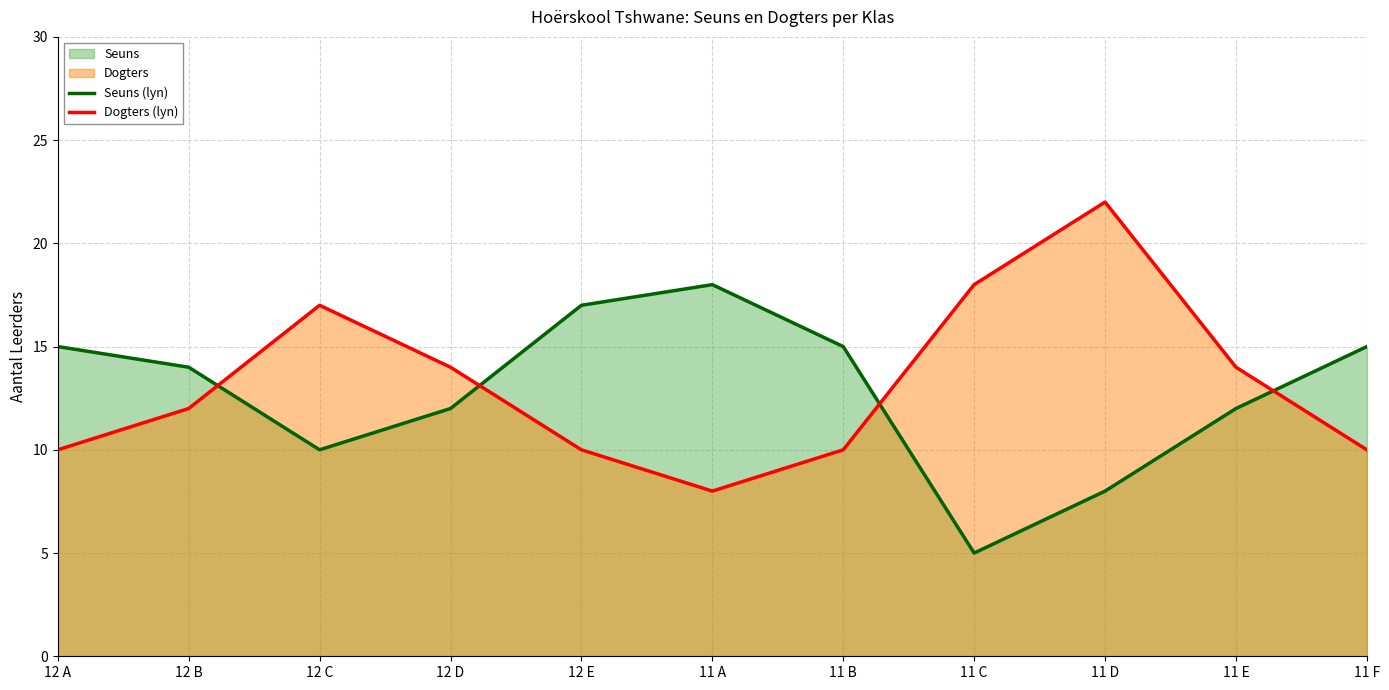

How many distinct data groups are displayed?

2